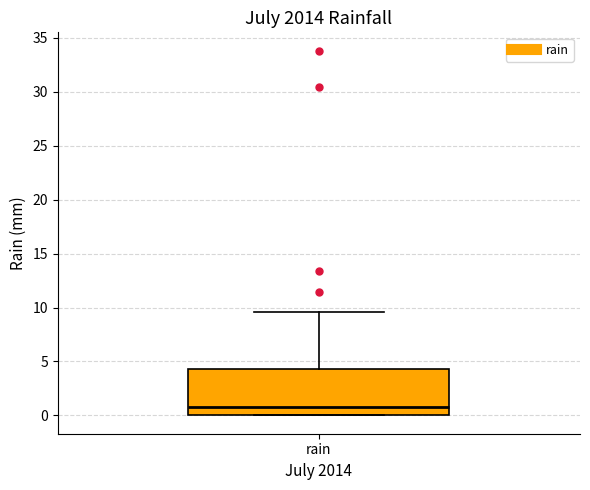

Where is the upper edge of the box for rain on the y-axis? The values are not printed on the chart, so give them approximately, as read against the axis.

4.5